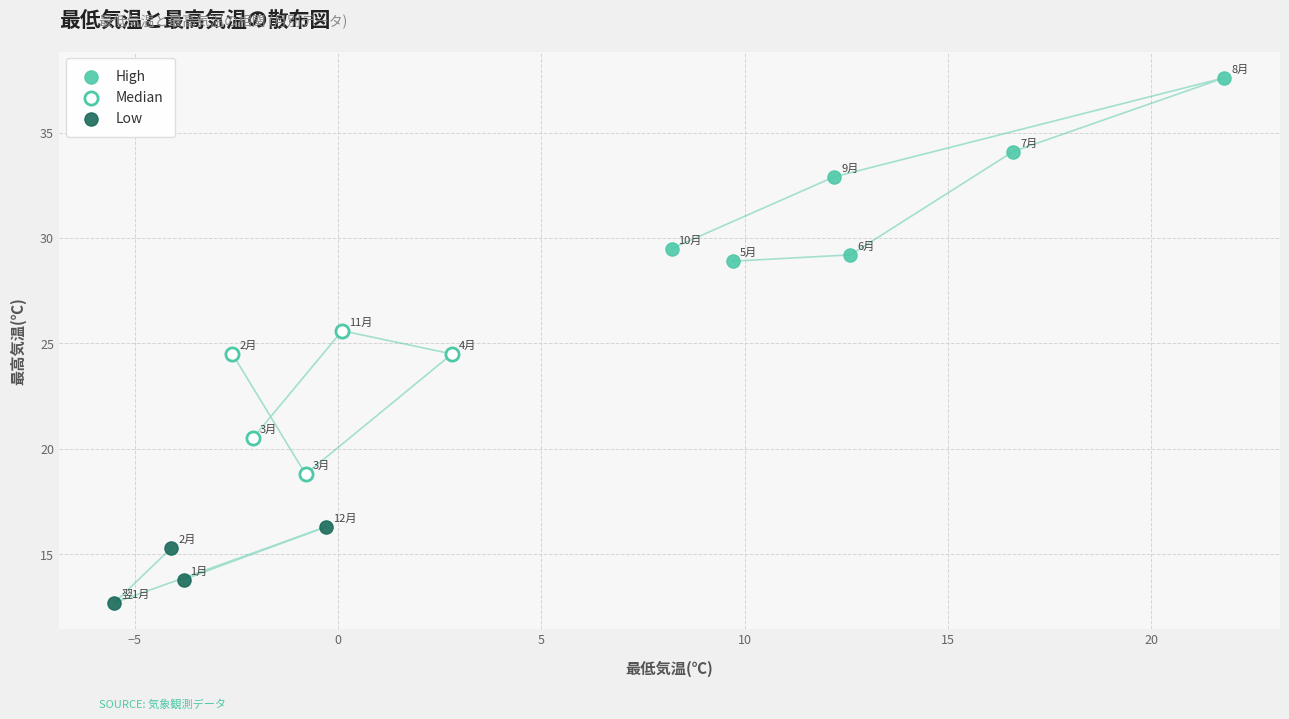

Which series reaches the minimum Y coordinate?

Low